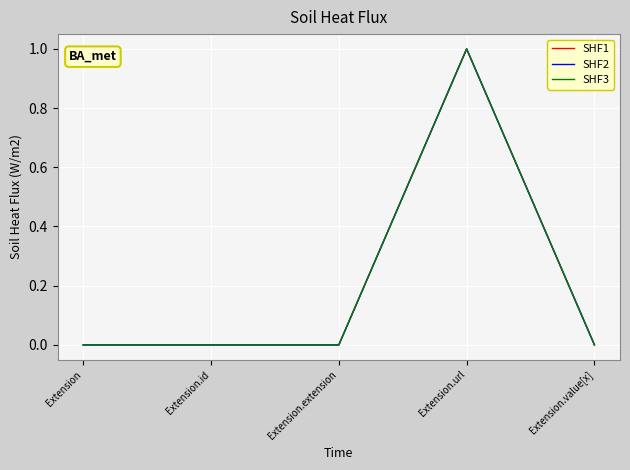

What is the sum of all SHF3 values?

1